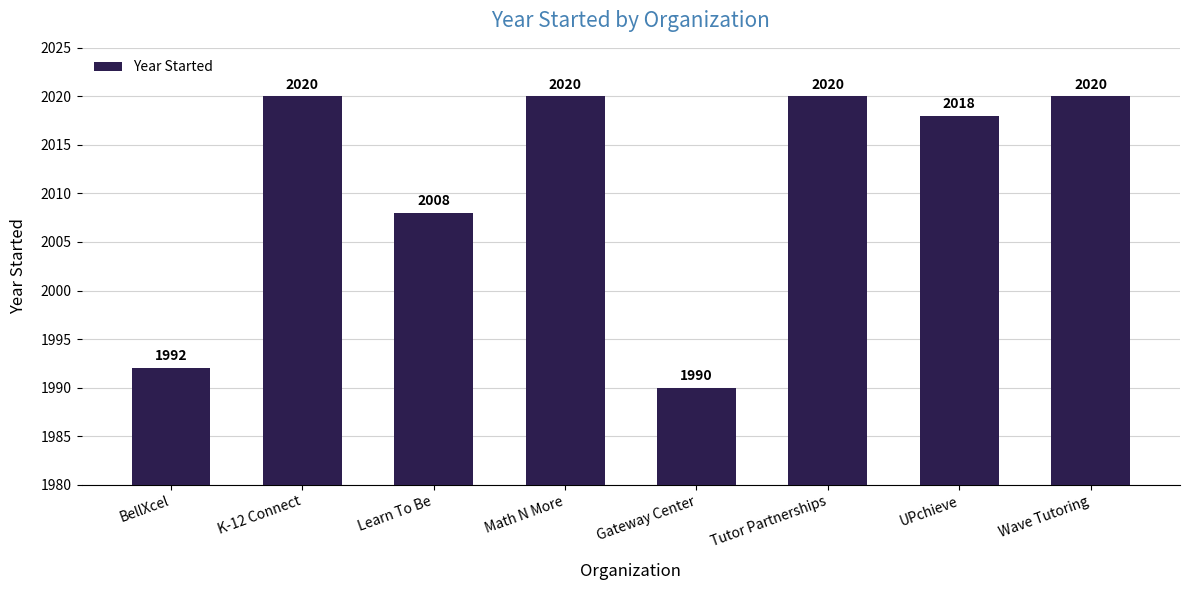

Which has a higher value, Wave Tutoring or Learn To Be?

Wave Tutoring